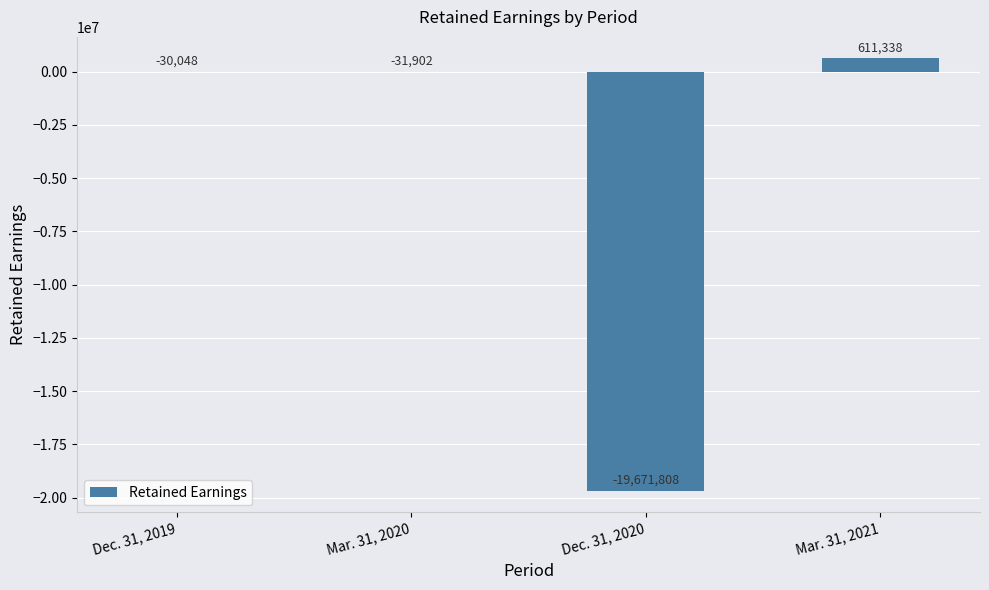

Reading right to left, transcribe all the data shown in this chart.

Mar. 31, 2021=611338	Dec. 31, 2020=-19671808	Mar. 31, 2020=-31902	Dec. 31, 2019=-30048